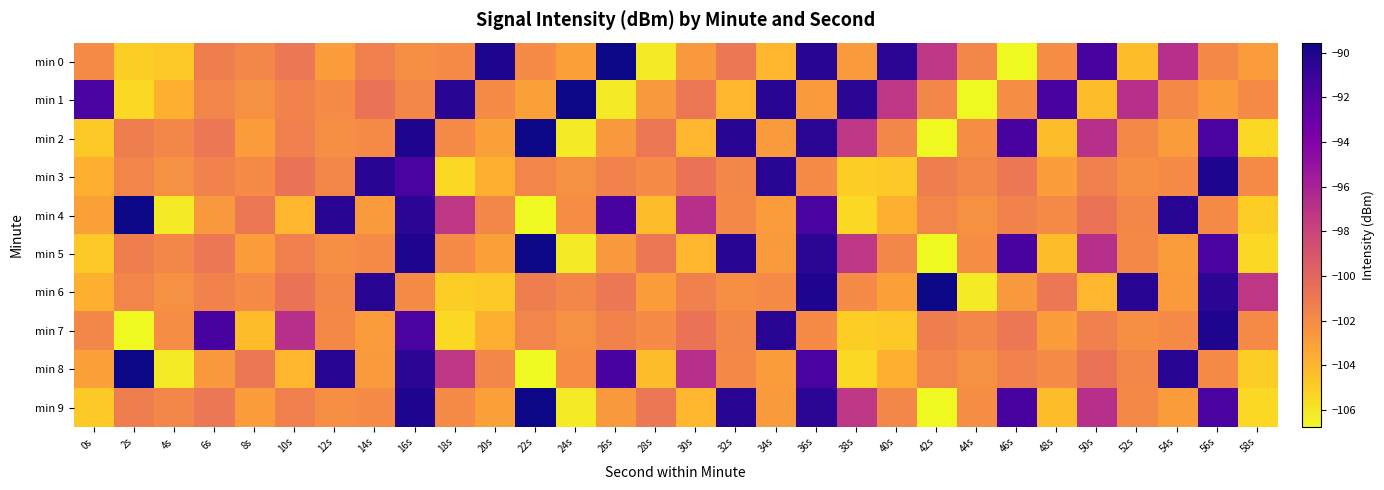

Rank the series at 4s from highest to lowest value.

min 2, min 5, min 9, min 7, min 3, min 6, min 1, min 0, min 4, min 8